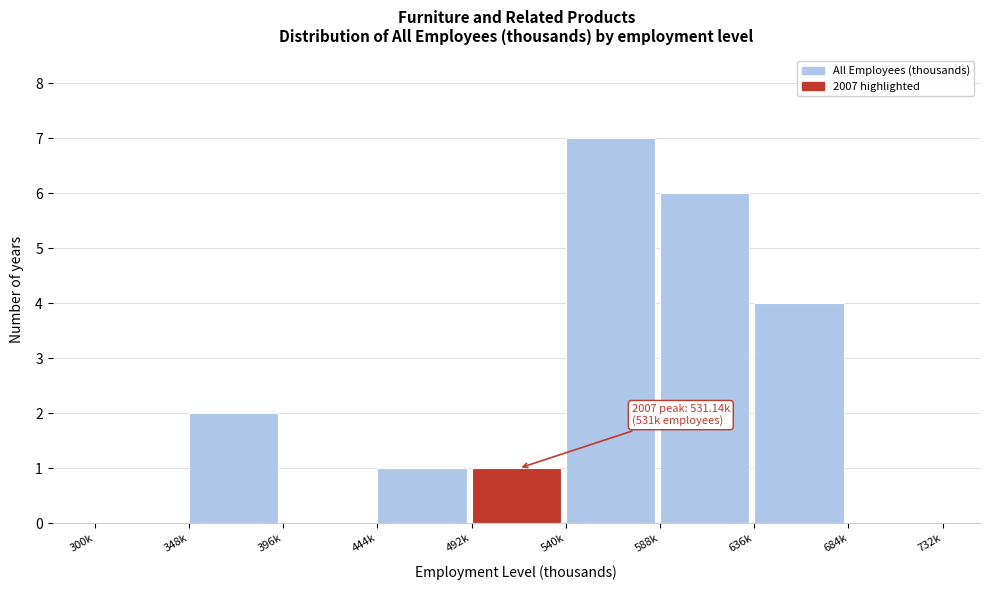

Reading left to right, list all the values displayed in this chart.

300k=0	348k=2	396k=0	444k=1	492k=1	540k=7	588k=6	636k=4	684k=0